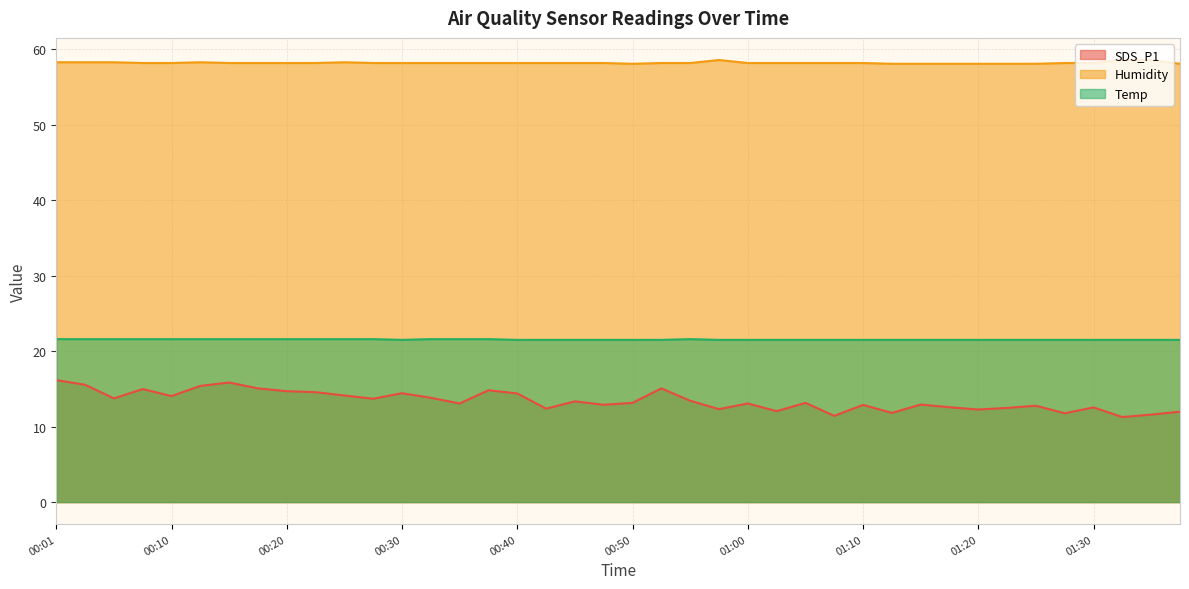

Reading right to left, transcribe all the data shown in this chart.

SDS_P1: 01:37=12.0	01:35=11.6	01:33=11.3	01:30=12.6	01:28=11.8	01:25=12.8	01:23=12.5	01:20=12.3	01:18=12.6	01:15=12.9	01:13=11.8	01:10=12.9	01:08=11.4	01:05=13.2	01:03=12.1	01:00=13.1	00:58=12.3	00:55=13.4	00:53=15.1	00:50=13.2	00:48=12.9	00:45=13.3	00:42=12.4	00:40=14.4	00:37=14.8	00:35=13.1	00:32=13.8	00:30=14.4	00:28=13.7	00:25=14.1	00:23=14.6	00:20=14.7	00:18=15.1	00:15=15.8	00:13=15.4	00:10=14.1	00:08=15.0	00:06=13.8	00:03=15.6	00:01=16.2
Humidity: 01:37=58.1	01:35=58.6	01:33=58.6	01:30=58.2	01:28=58.2	01:25=58.1	01:23=58.1	01:20=58.1	01:18=58.1	01:15=58.1	01:13=58.1	01:10=58.2	01:08=58.2	01:05=58.2	01:03=58.2	01:00=58.2	00:58=58.6	00:55=58.2	00:53=58.2	00:50=58.1	00:48=58.2	00:45=58.2	00:42=58.2	00:40=58.2	00:37=58.2	00:35=58.2	00:32=58.2	00:30=58.2	00:28=58.2	00:25=58.3	00:23=58.2	00:20=58.2	00:18=58.2	00:15=58.2	00:13=58.3	00:10=58.2	00:08=58.2	00:06=58.3	00:03=58.3	00:01=58.3
Temp: 01:37=21.5	01:35=21.5	01:33=21.5	01:30=21.5	01:28=21.5	01:25=21.5	01:23=21.5	01:20=21.5	01:18=21.5	01:15=21.5	01:13=21.5	01:10=21.5	01:08=21.5	01:05=21.5	01:03=21.5	01:00=21.5	00:58=21.5	00:55=21.6	00:53=21.5	00:50=21.5	00:48=21.5	00:45=21.5	00:42=21.5	00:40=21.5	00:37=21.6	00:35=21.6	00:32=21.6	00:30=21.5	00:28=21.6	00:25=21.6	00:23=21.6	00:20=21.6	00:18=21.6	00:15=21.6	00:13=21.6	00:10=21.6	00:08=21.6	00:06=21.6	00:03=21.6	00:01=21.6